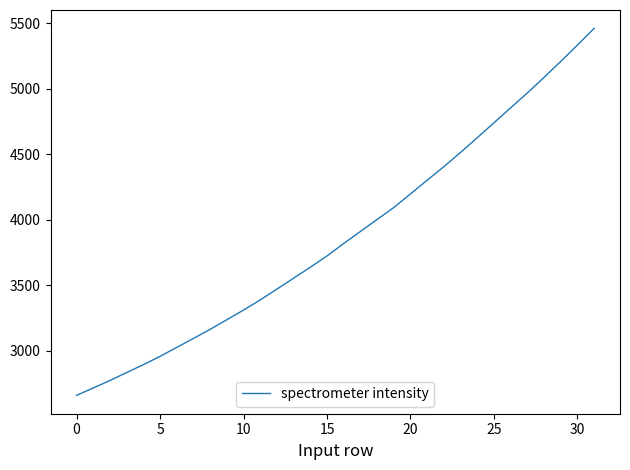

True or false: there are more than 2 points higher than both neighbors.

False